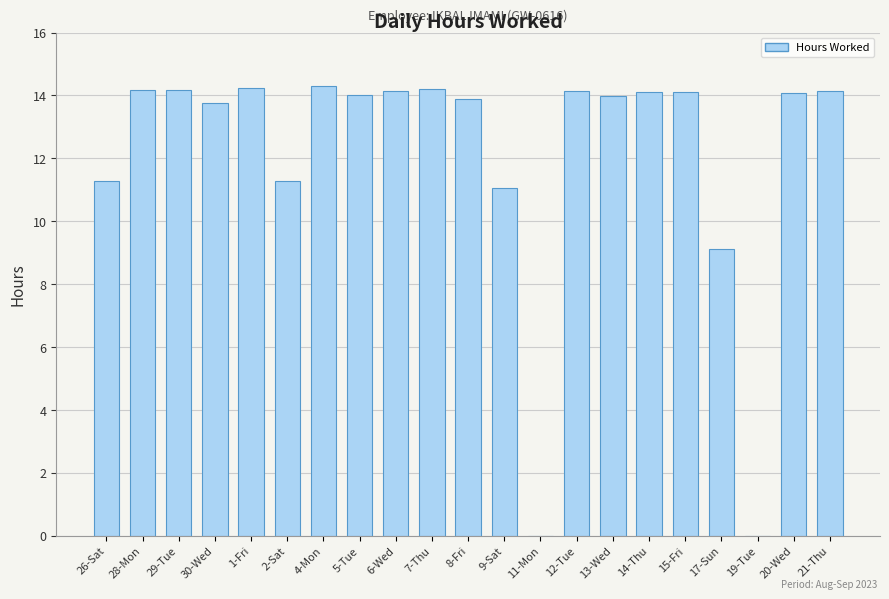

What is the sum of all values?

254.2